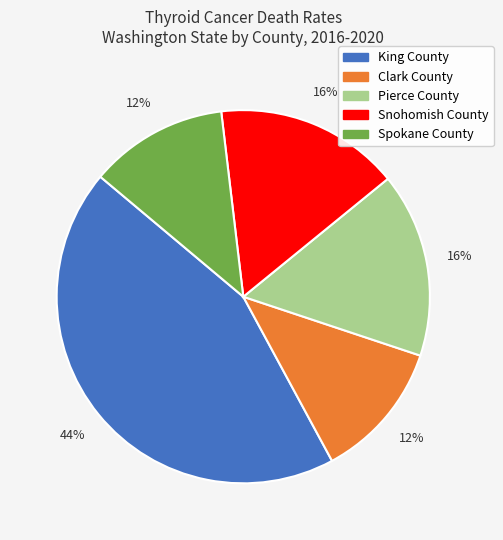

To the nearest percent, what is the difference between the King County and Pierce County slice percentages?

28%